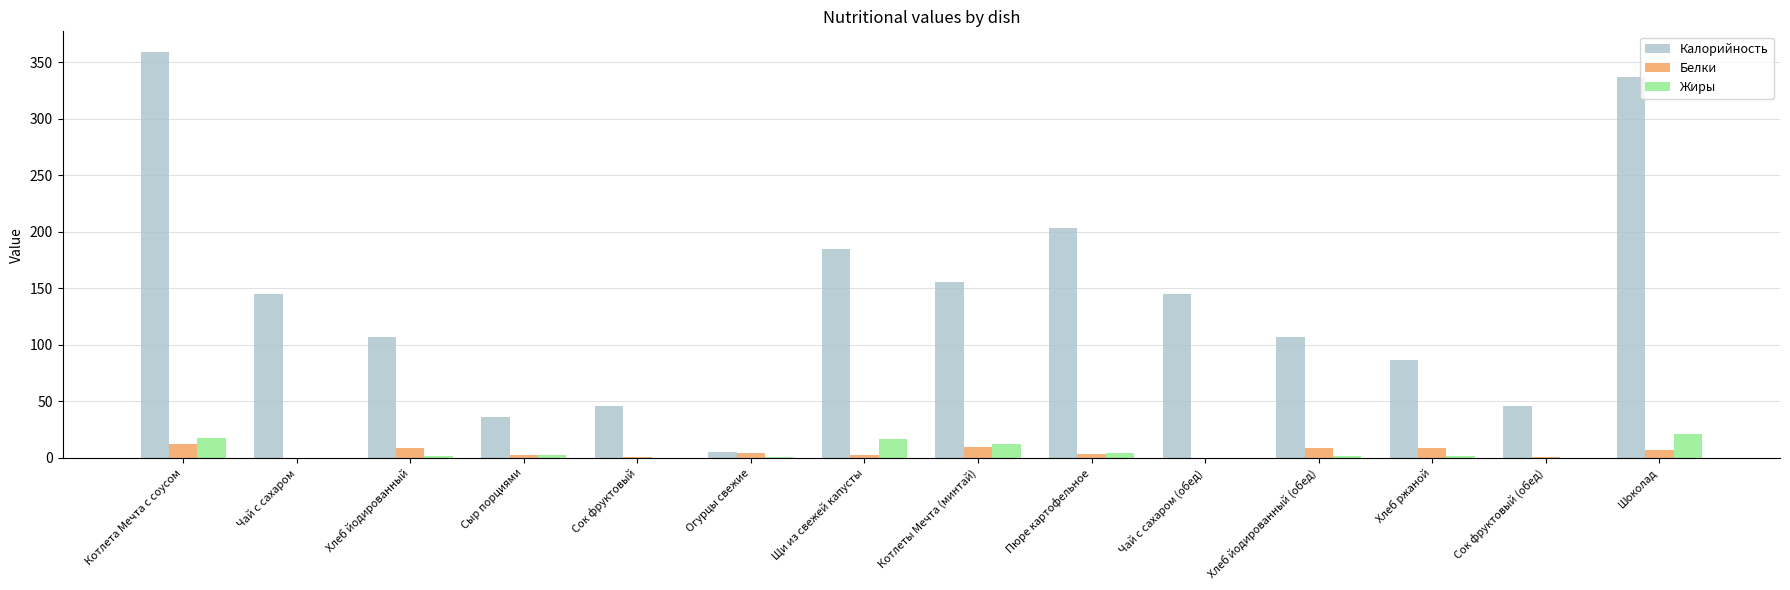

How many distinct data groups are displayed?

3